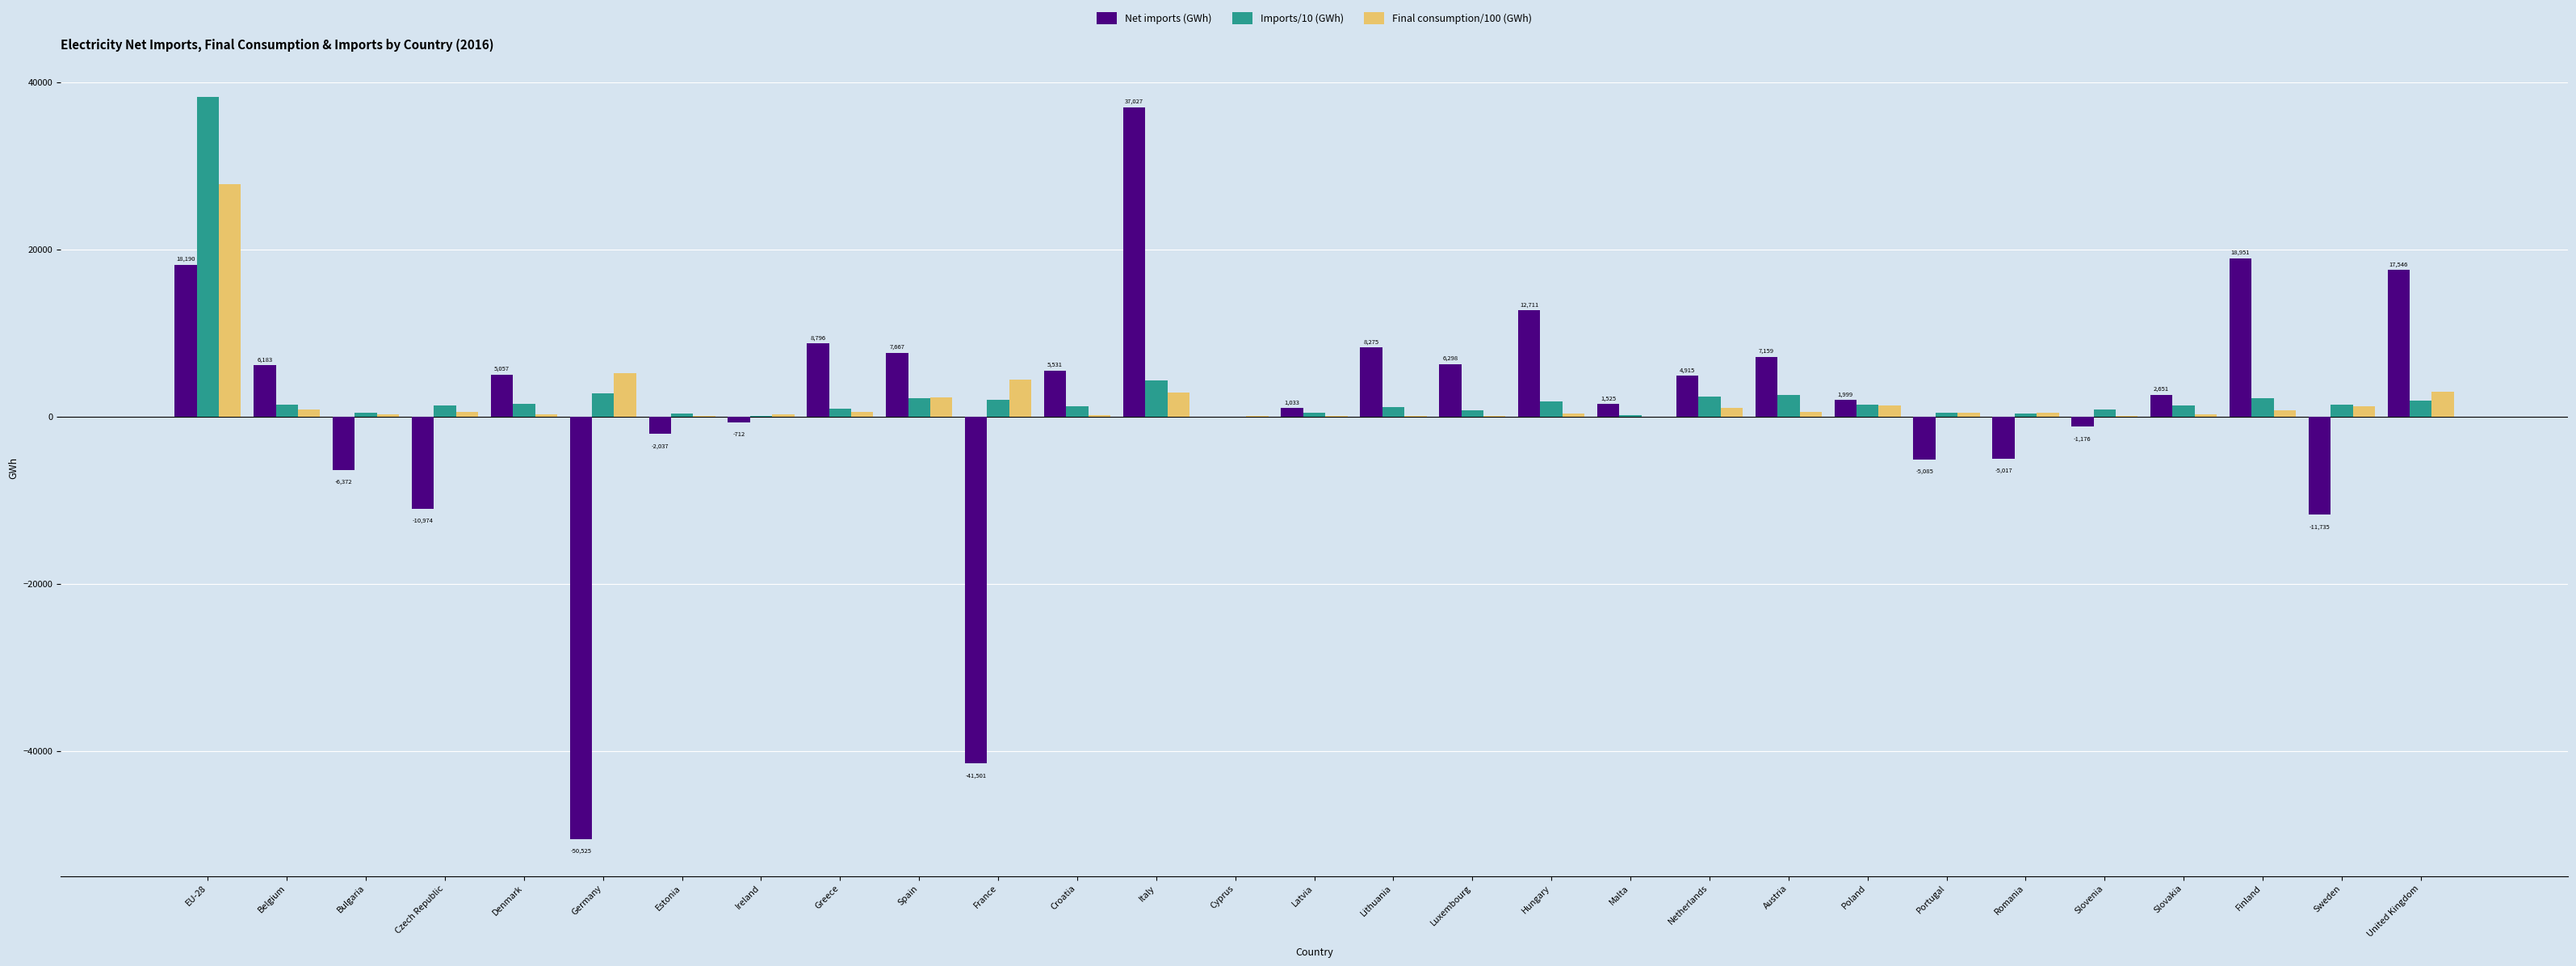

Is the value of Imports/10 (GWh) at EU-28 greater than the value of Net imports (GWh) at Portugal?

Yes